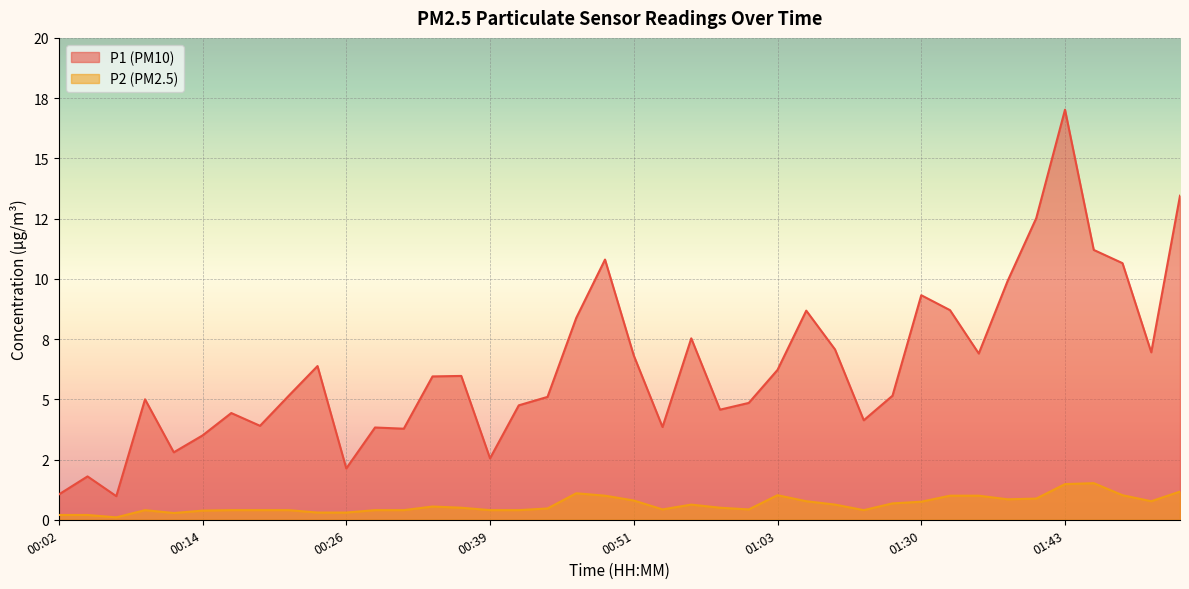

Which label corresponds to the smallest value in the chart?

00:07